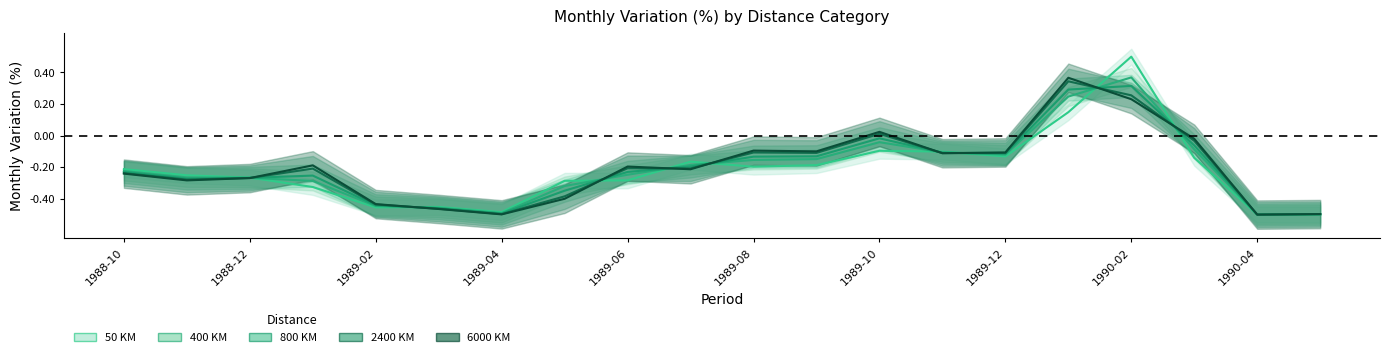

At which label is 50 KM closest to 0?

1989-10